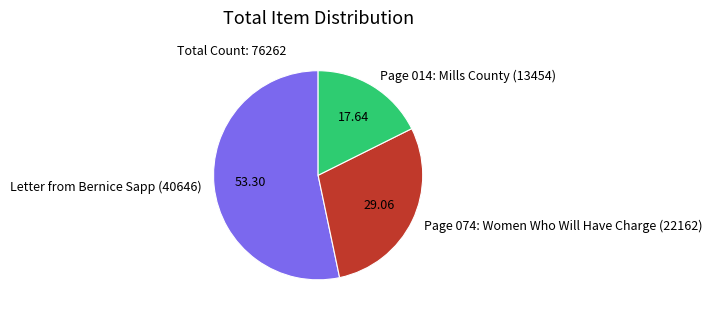

What is the ratio of the value at Letter from Bernice Sapp (40646) to the value at Page 014: Mills County (13454)?

3.0